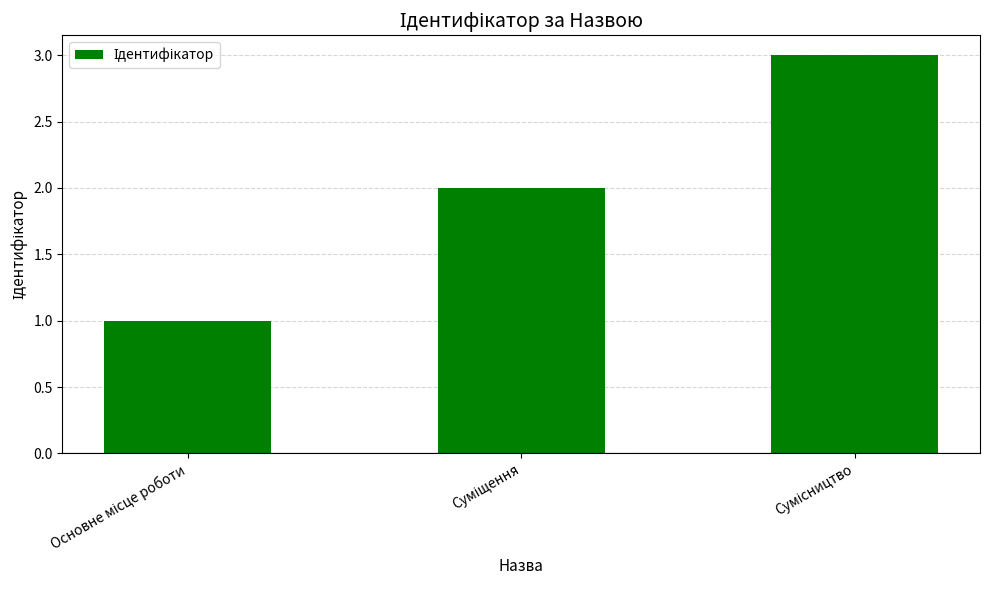

How many categories are shown in the chart?

3